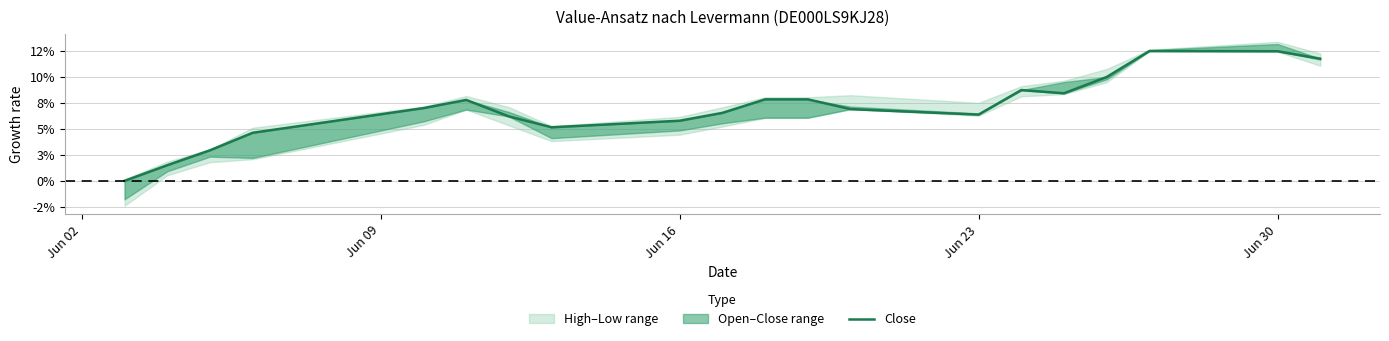

At which label is the value closest to 0?

Jun 02